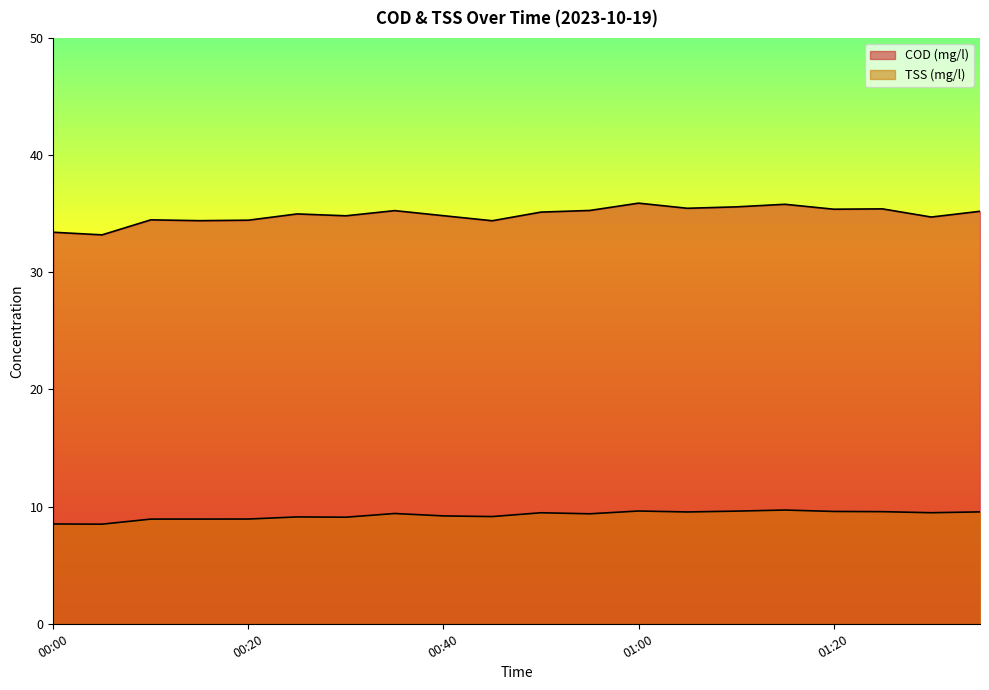

At which category does COD (mg/l) reach its first local valley?

00:05